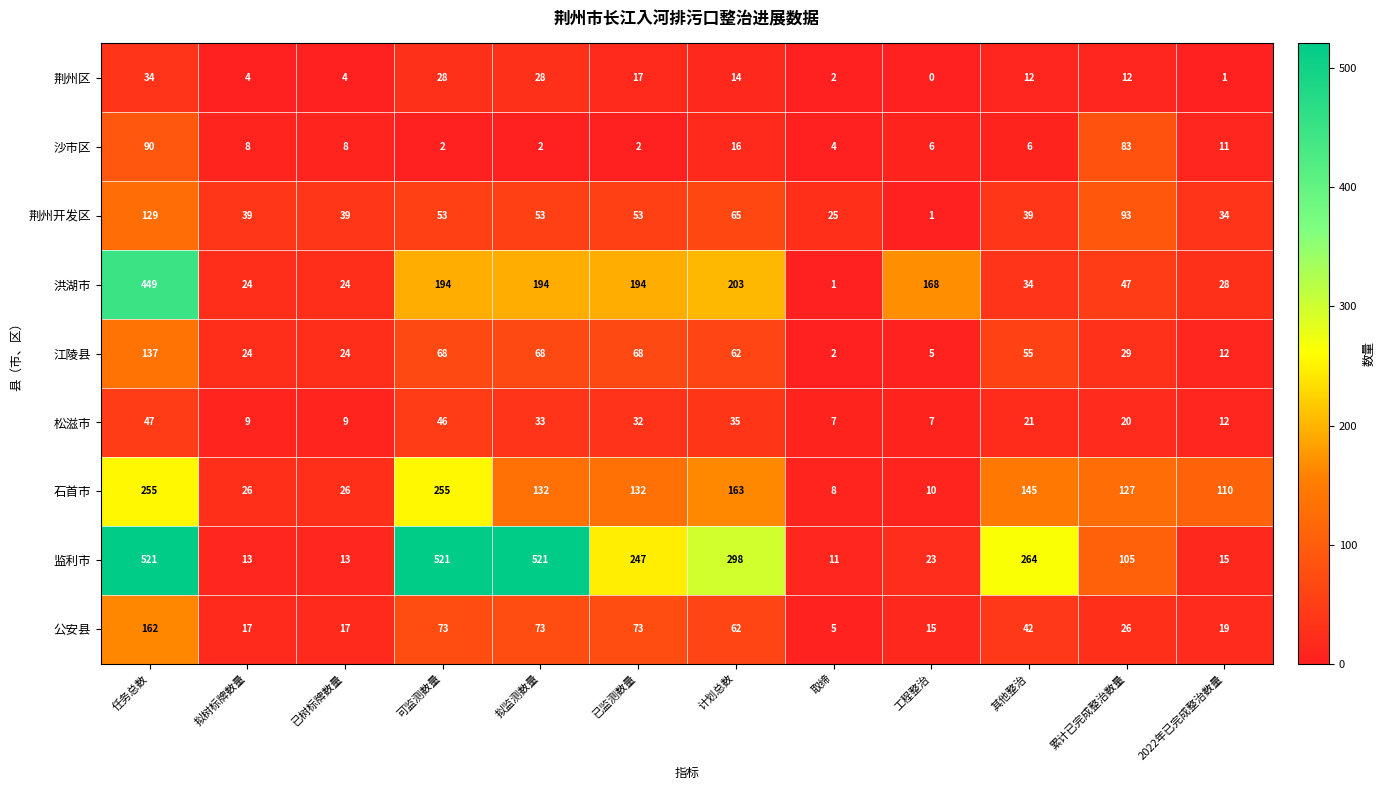

What is the difference between the 沙市区 values at 其他整治 and 计划总数?

10